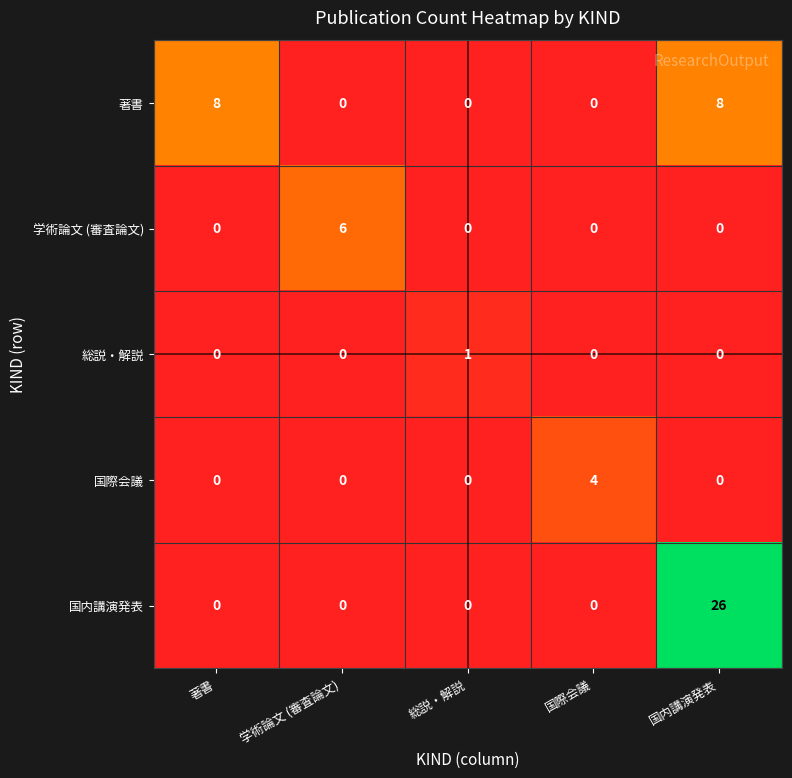

Rank the series by their maximum value, from highest to lowest.

国内講演発表, 著書, 学術論文 (審査論文), 国際会議, 総説・解説